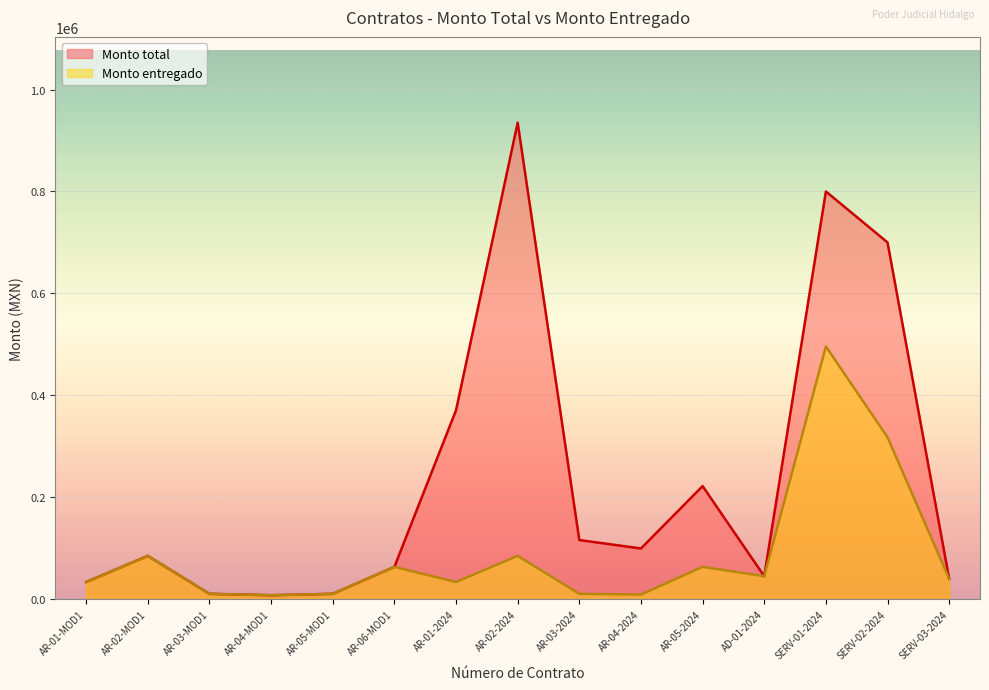

What is the sum of the Monto entregado values at SERV-01-2024 and AR-02-MOD1?

580908.9